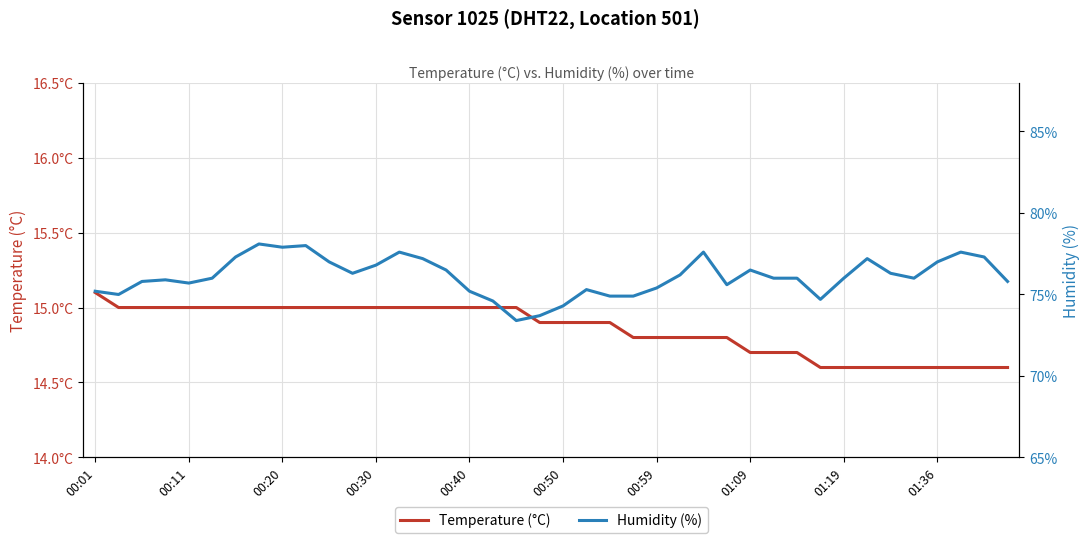

What is the value of the Temperature (°C) point at the 40th from the left?

14.6